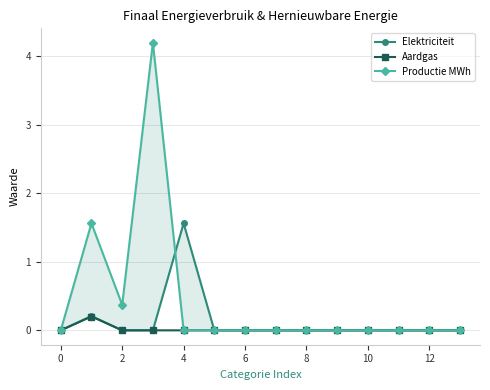

True or false: Aardgas has a value of 0.0 at 0.

True